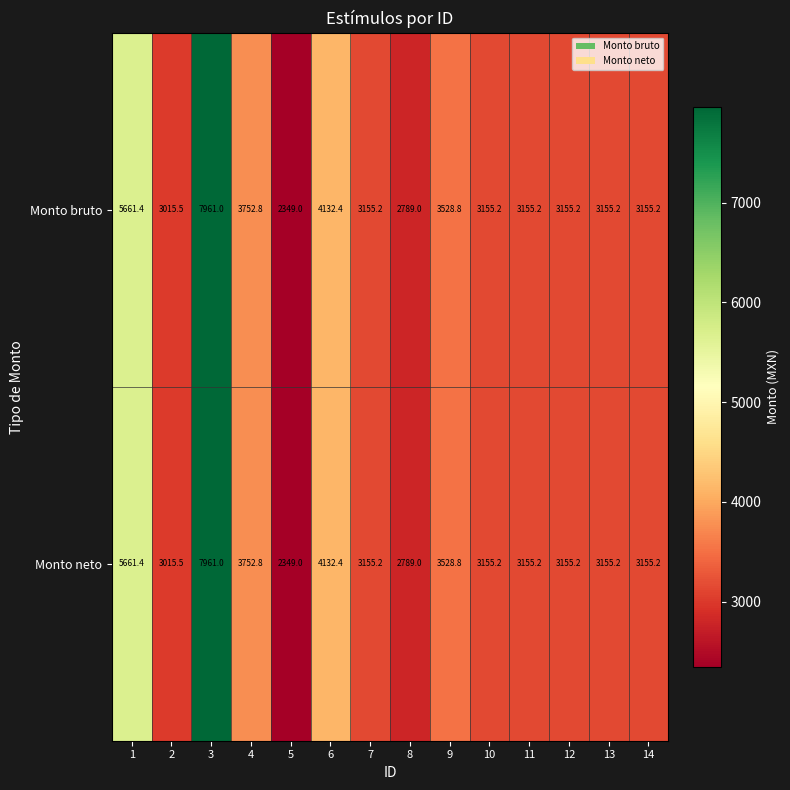

Reading right to left, what are all the values shown in this chart?

Monto bruto: 14=3155.2	13=3155.2	12=3155.2	11=3155.2	10=3155.2	9=3528.8	8=2789.0	7=3155.2	6=4132.4	5=2349.0	4=3752.8	3=7961.0	2=3015.5	1=5661.4
Monto neto: 14=3155.2	13=3155.2	12=3155.2	11=3155.2	10=3155.2	9=3528.8	8=2789.0	7=3155.2	6=4132.4	5=2349.0	4=3752.8	3=7961.0	2=3015.5	1=5661.4